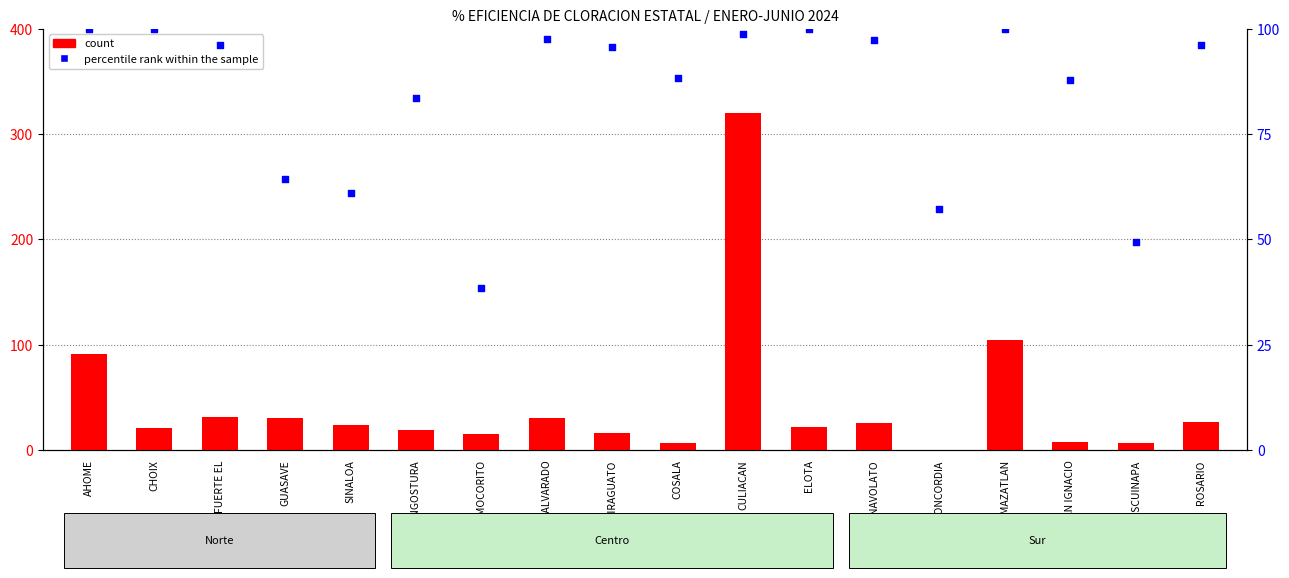

Which series reaches the maximum Y coordinate?

Enero